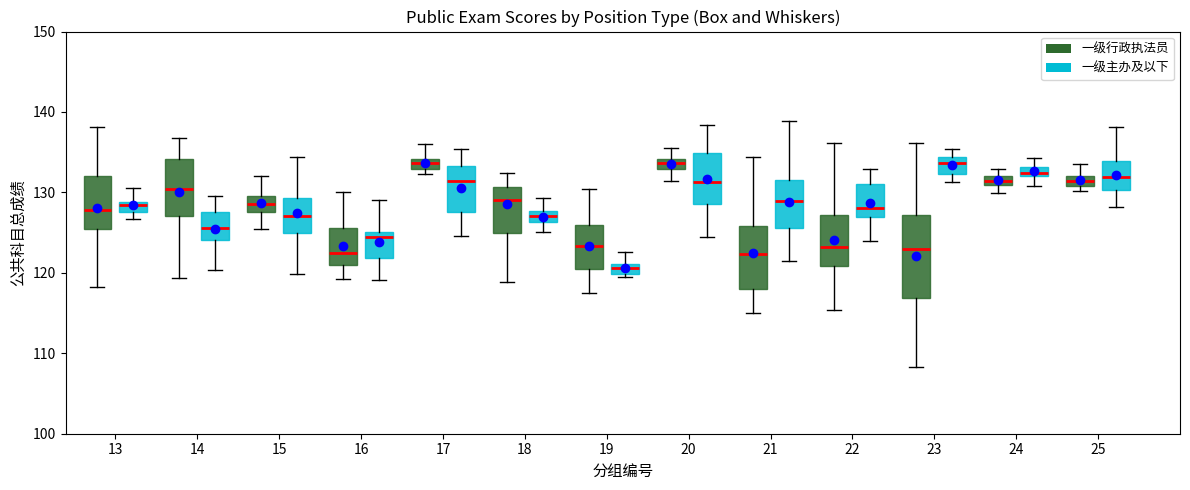

Comparing the boxes themselves (not the whiskers), which one is the tallest?

23 (一级行政执法员)